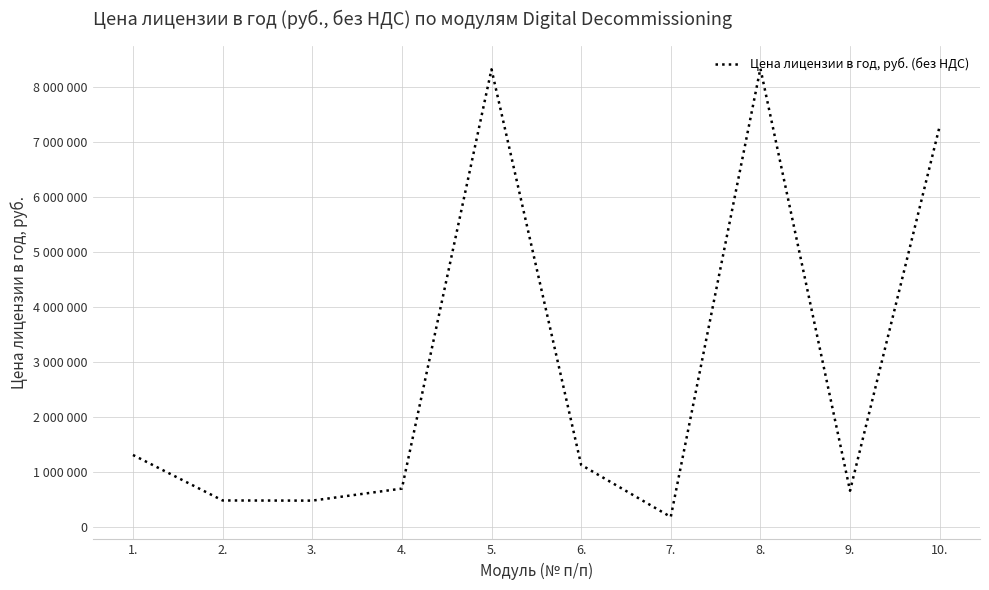

At which category does the chart reach its minimum across all series?

7.